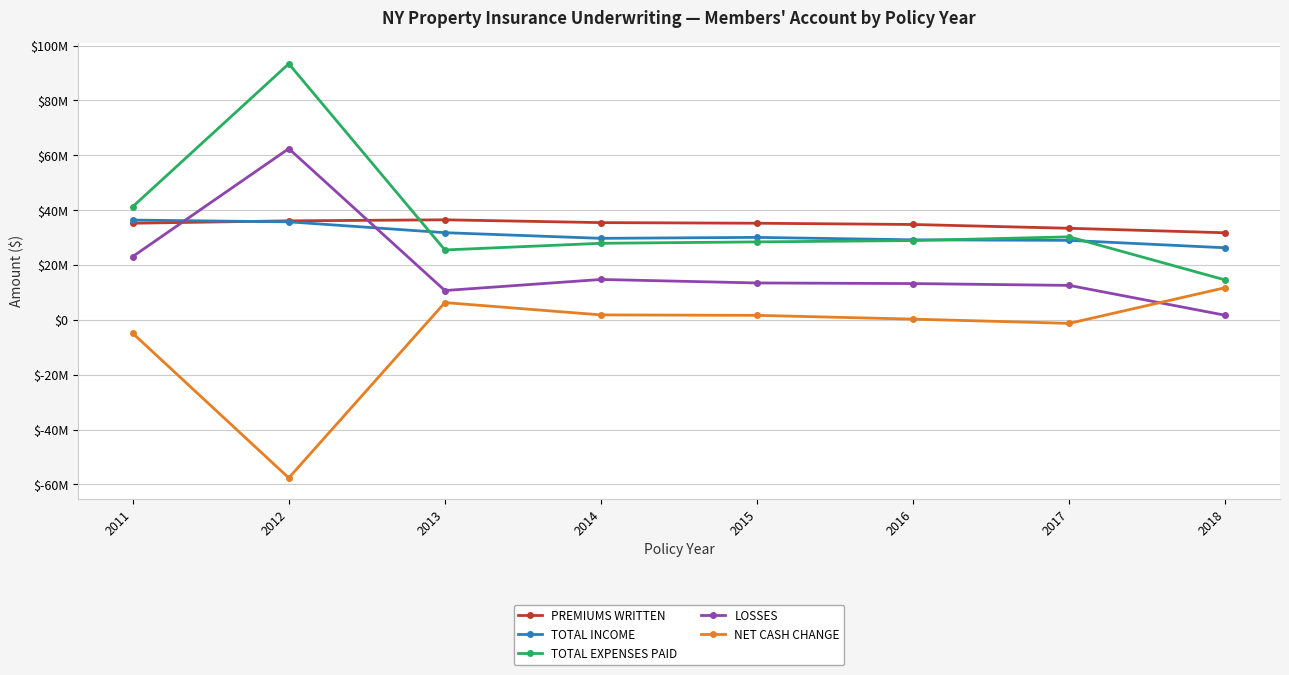

What is the sum of all LOSSES values?

151856771